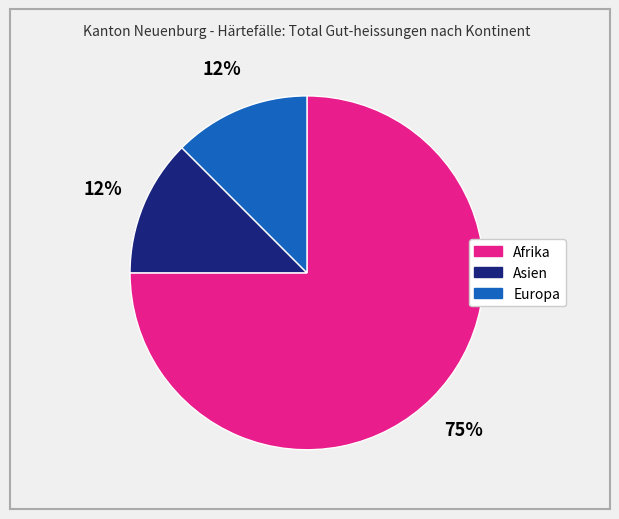

To the nearest percent, what is the average slice percentage?

33%